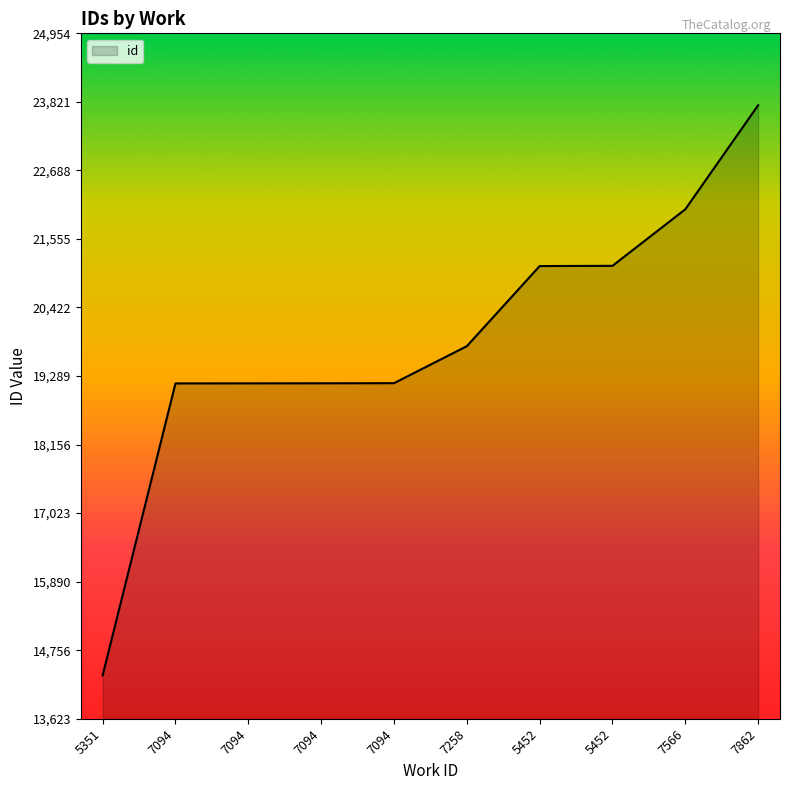

Reading left to right, transcribe all the data shown in this chart.

5351=14341	7094=19167	7094=19168	7094=19169	7094=19171	7258=19782	5452=21107	5452=21111	7566=22046	7862=23766